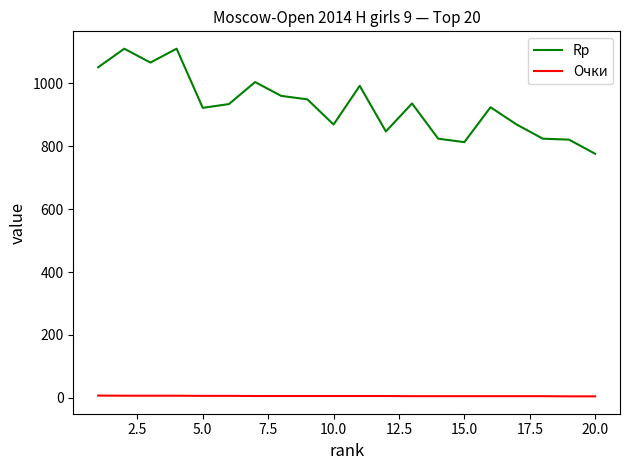

True or false: Rp and Очки cross at least once.

False